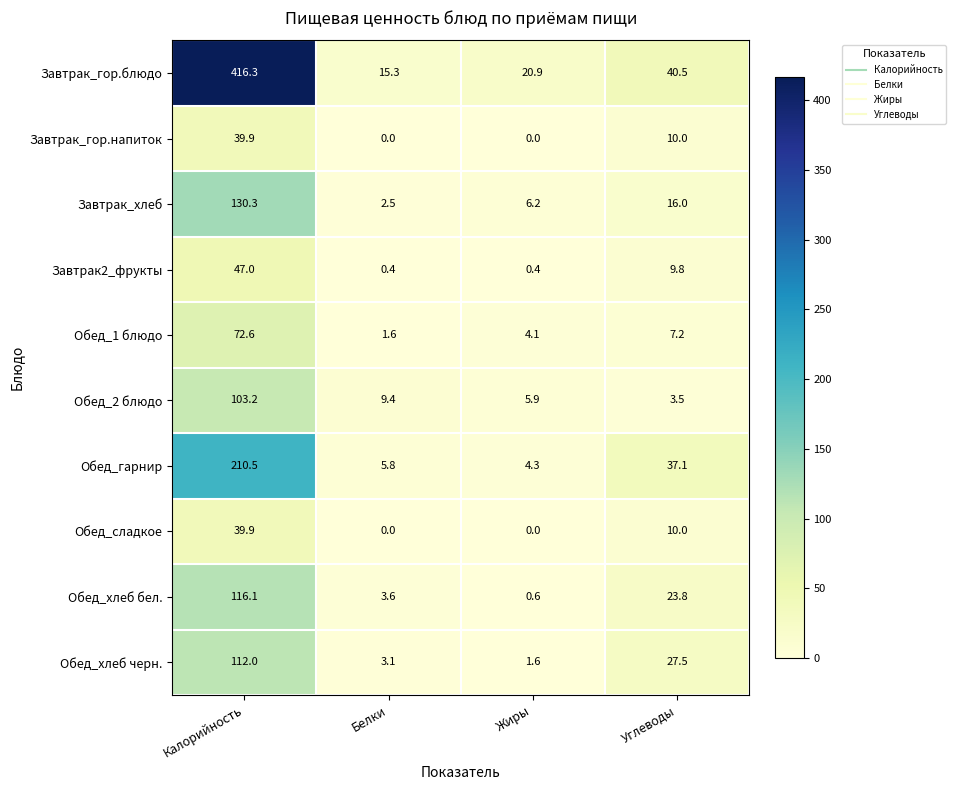

The value of Обед_сладкое at Жиры is 0.0. True or false?

True